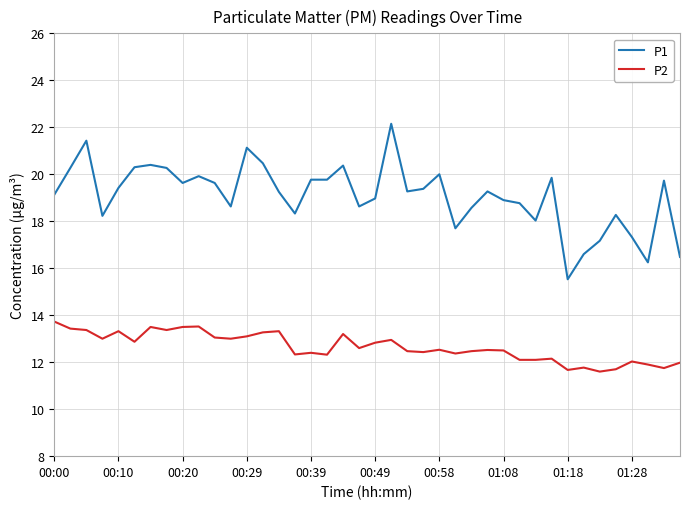

List the series in order of their overall mean, lowest first.

P2, P1